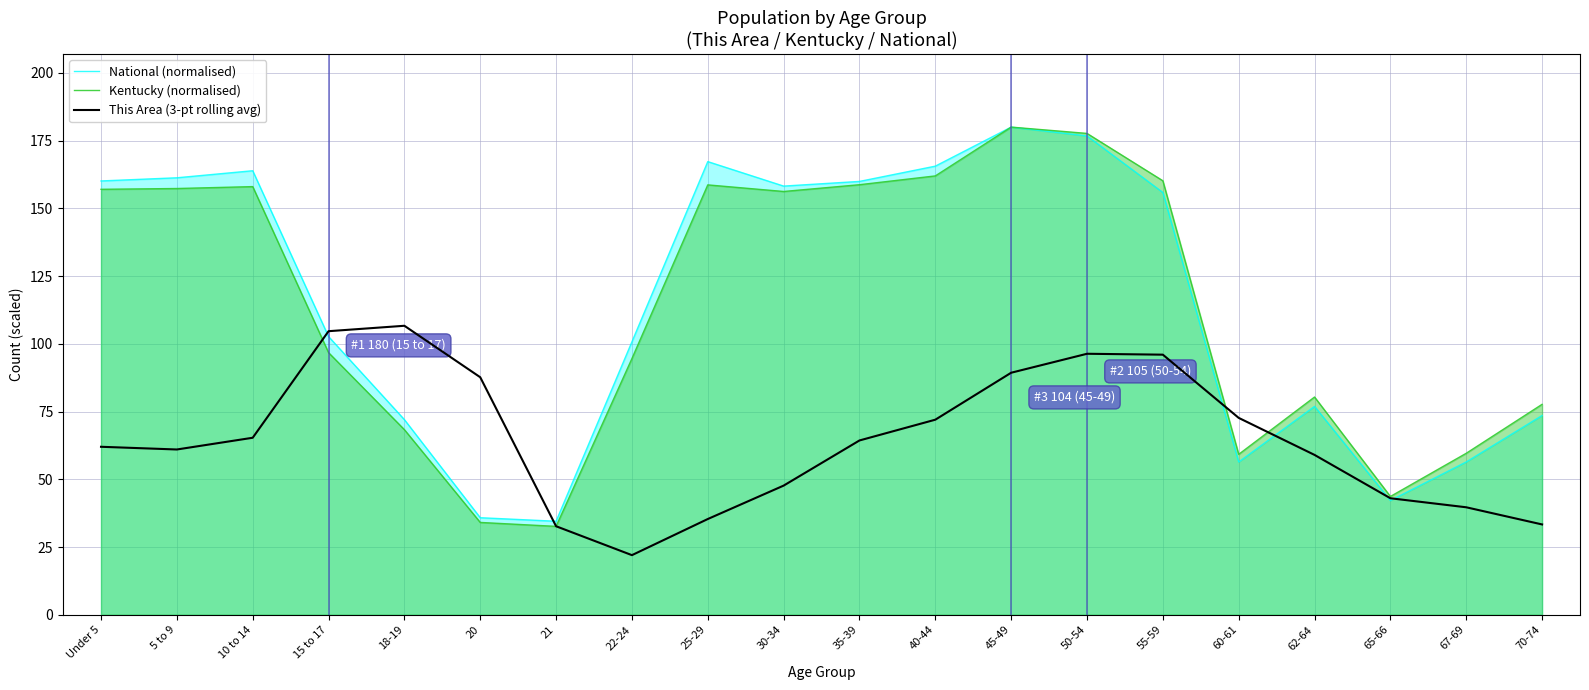

True or false: This Area (3-pt rolling avg) and Kentucky (normalised) cross at least once.

True